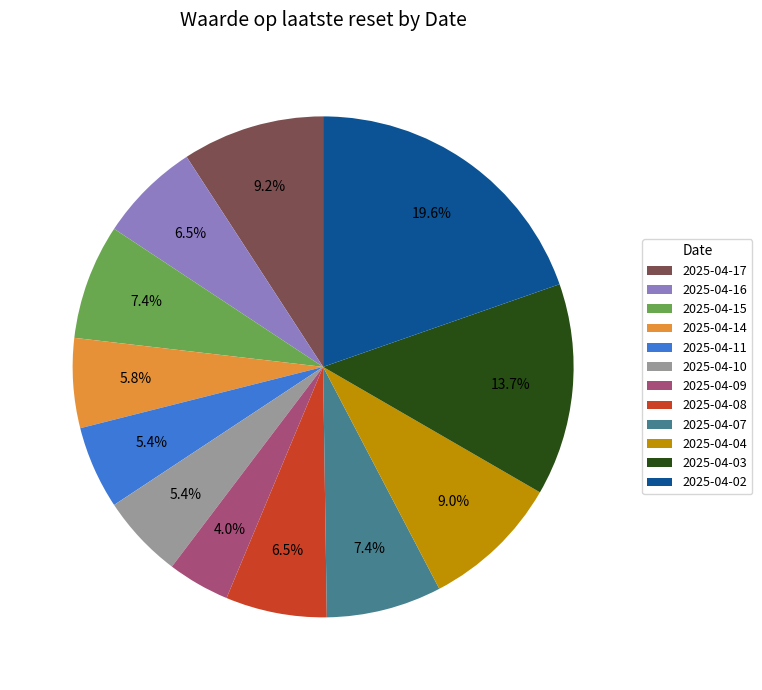

Between 2025-04-09 and 2025-04-10, which is larger?

2025-04-10